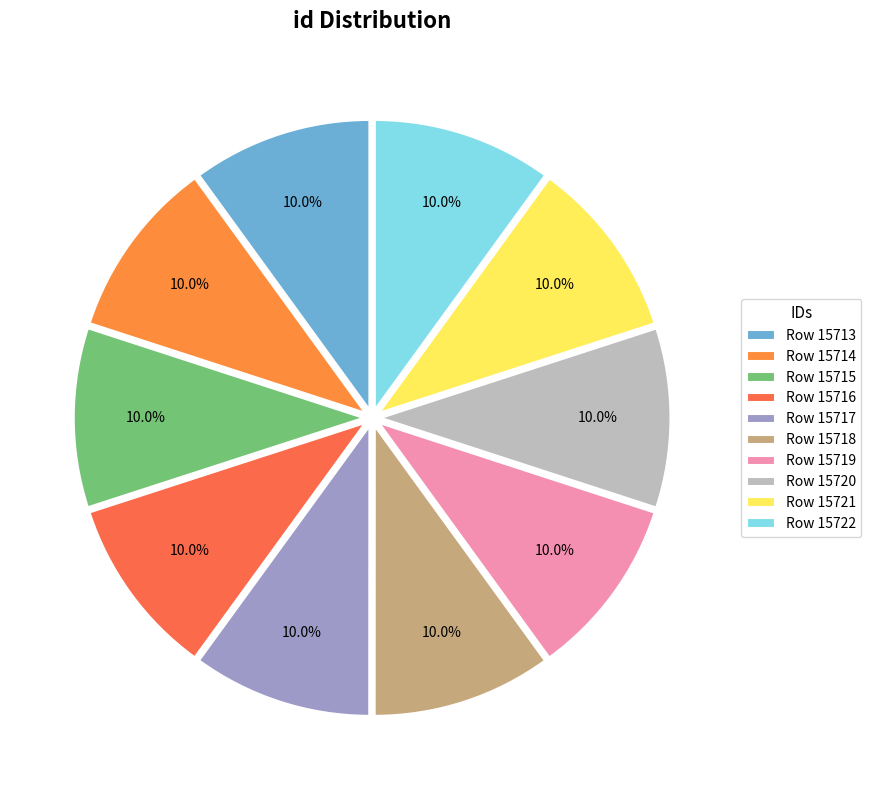

What is the largest slice in the pie chart?

Row 15722